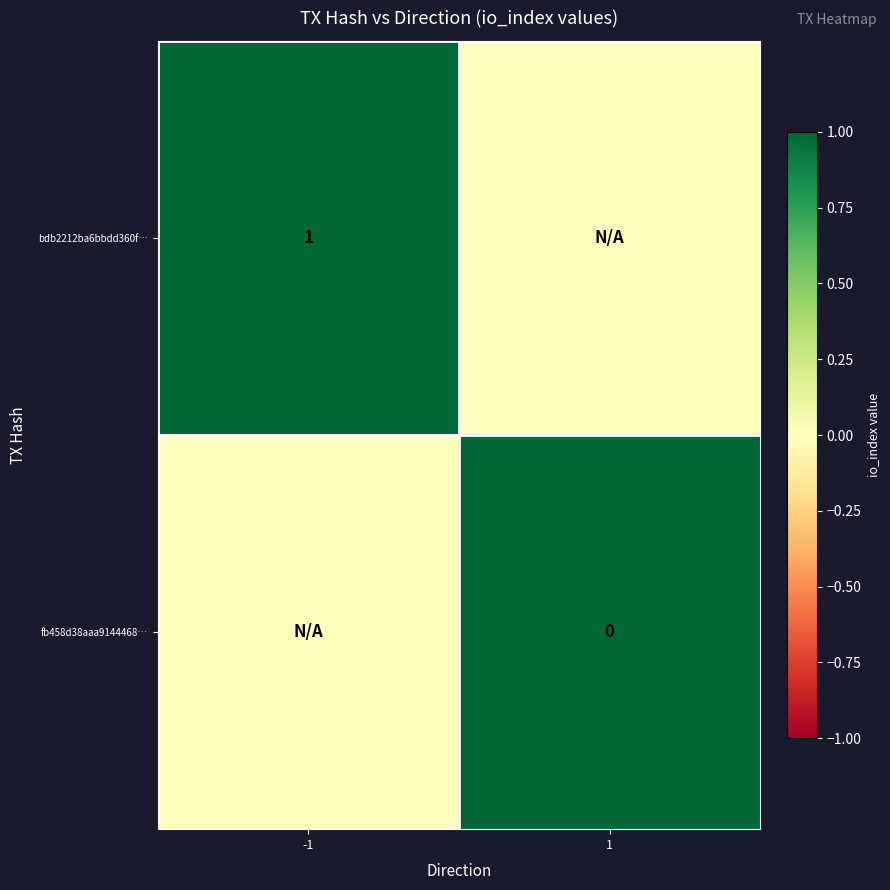

Count the number of data series in this chart.

2